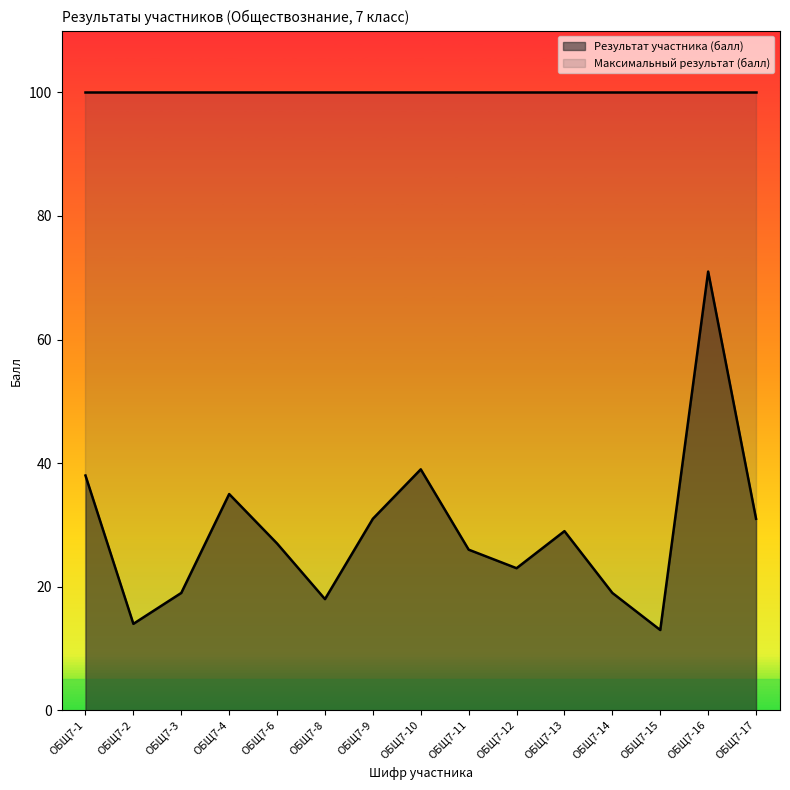

How many distinct data groups are displayed?

2